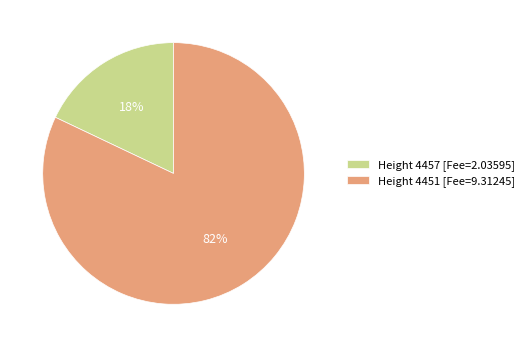

Which slice is the smallest?

Height 4457 [Fee=2.03595]